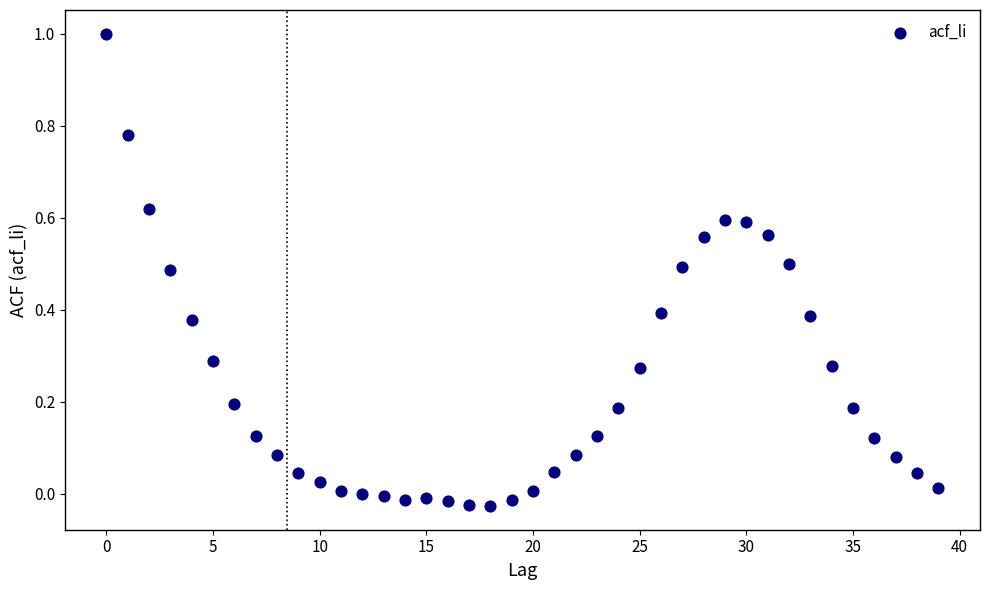

What is the range of Y values (max minus min)?

1.0